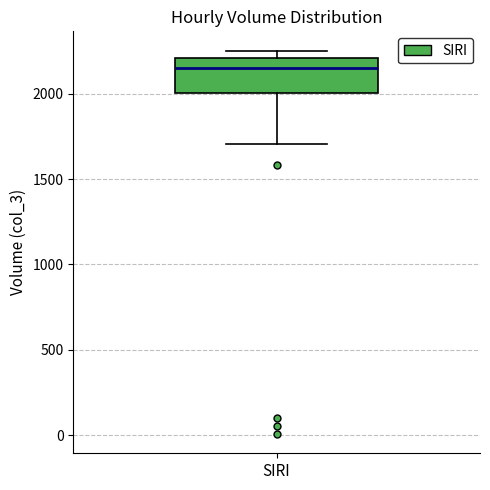

Read this box plot against the y-axis: the position of the median line, the range covered by the box, and the ends of both whiskers. The values are not printed on the chart, so give them approximately, as read against the axis.

median 2150, box 2000 to 2200, whiskers 1700 to 2250